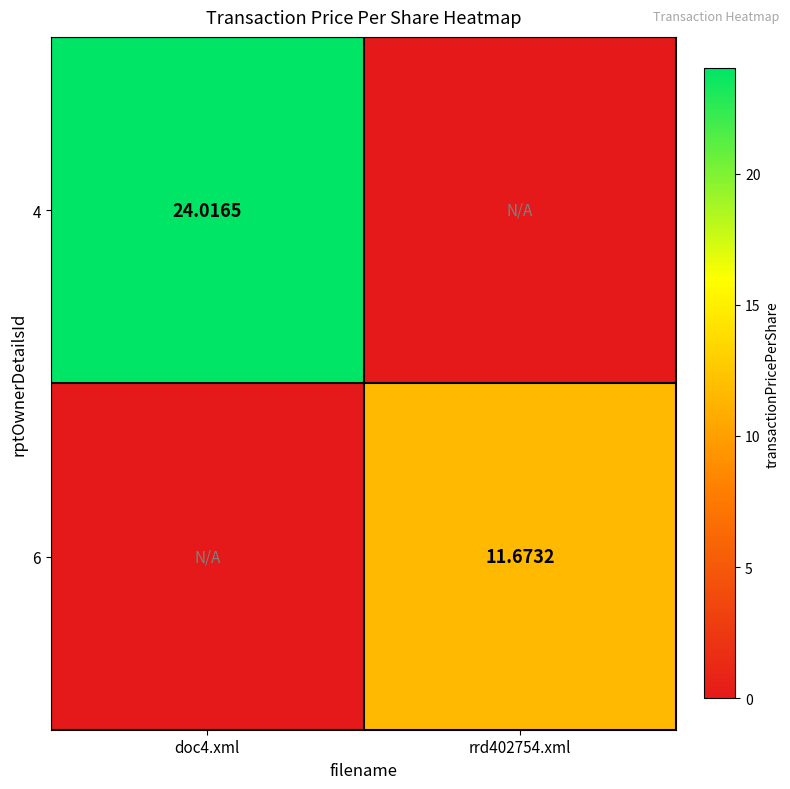

List the labels in order of 6 value, smallest first.

doc4.xml, rrd402754.xml